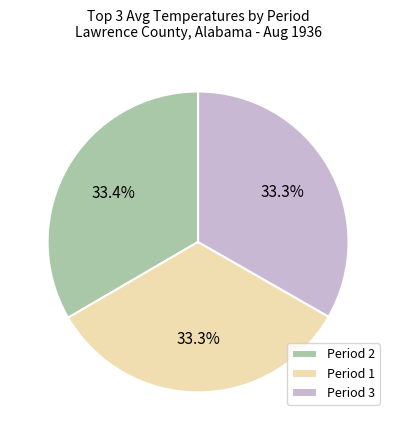

What percentage is NOT represented by Period 2?

66.6%